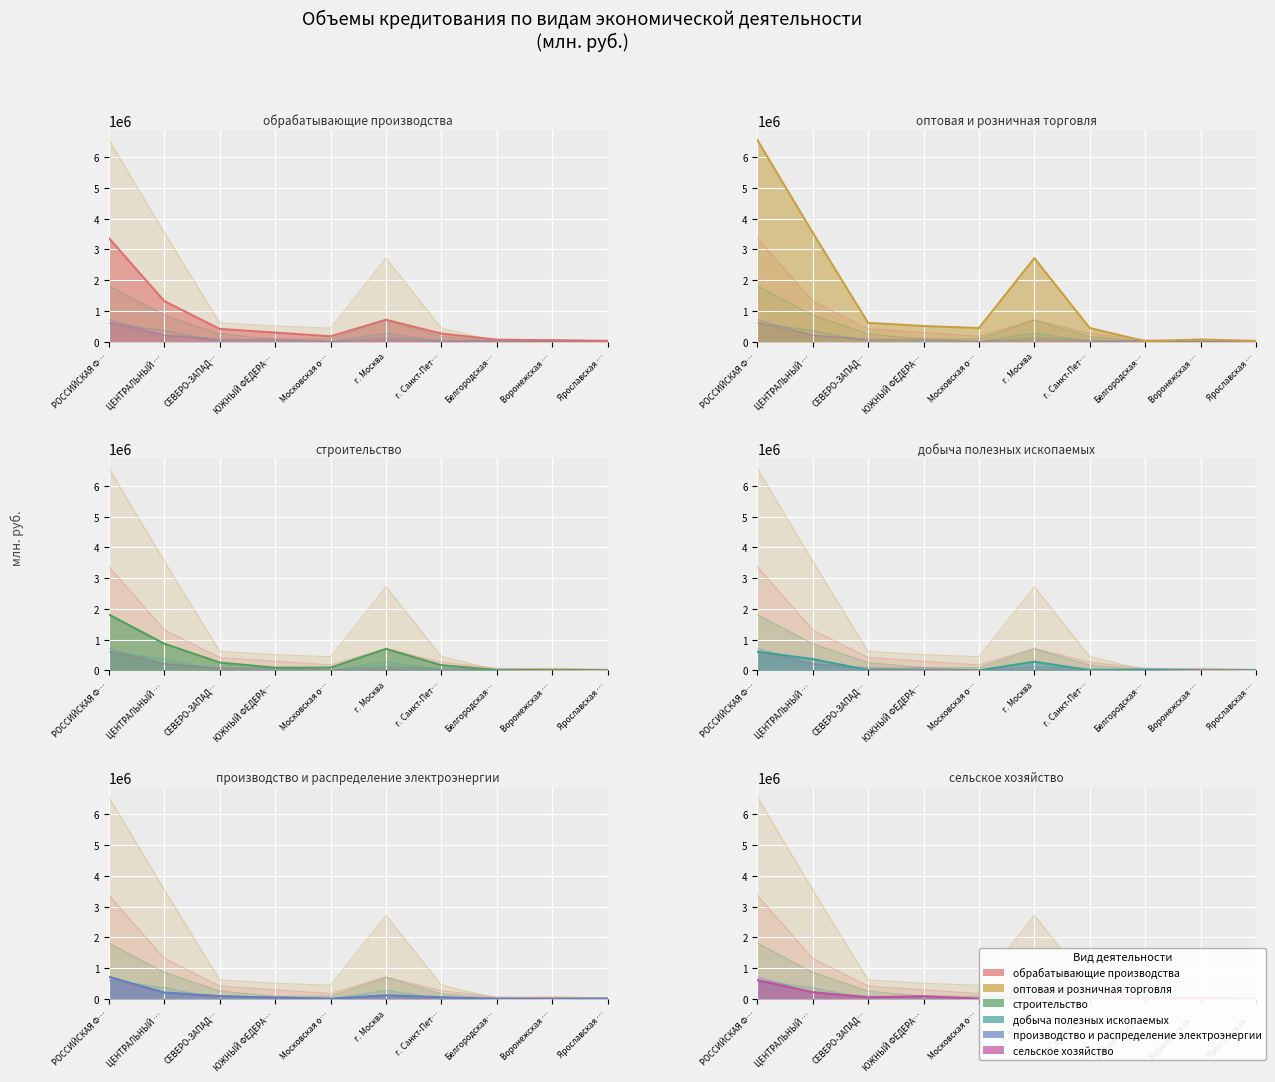

How many series are shown in this chart?

6